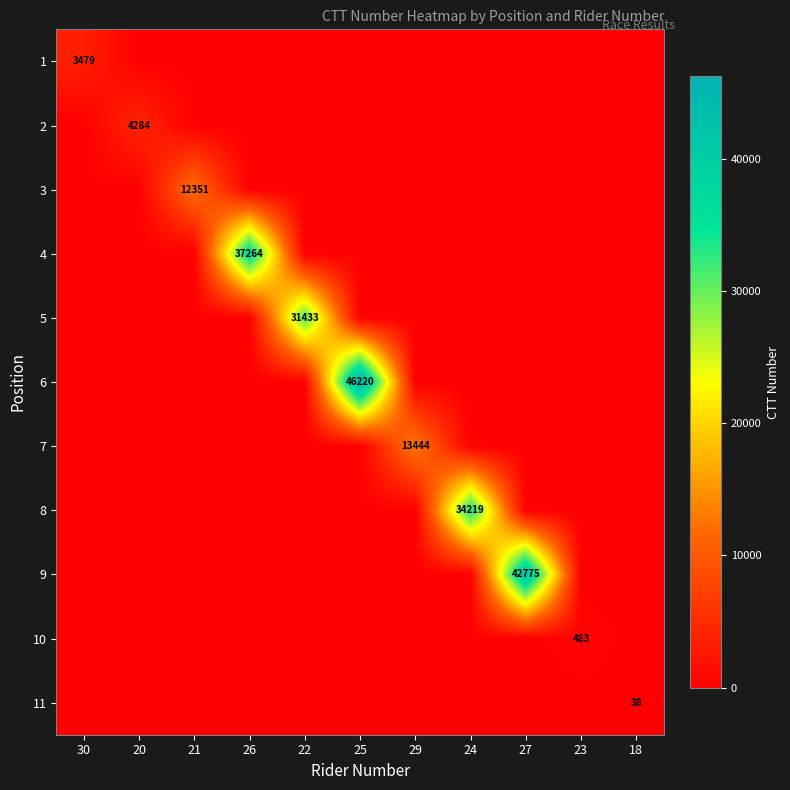

Which category has the highest value across all series?

25